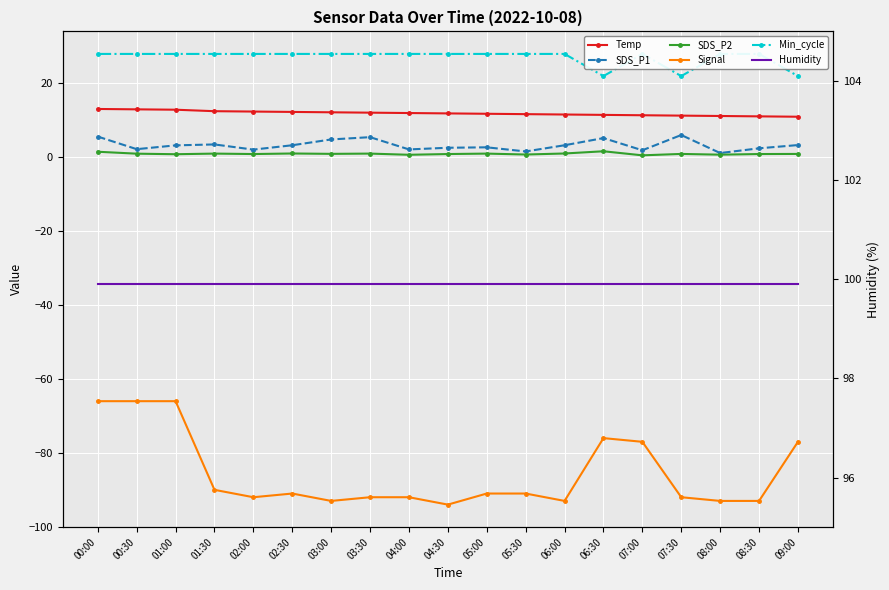

Count the number of categories in the chart.

19